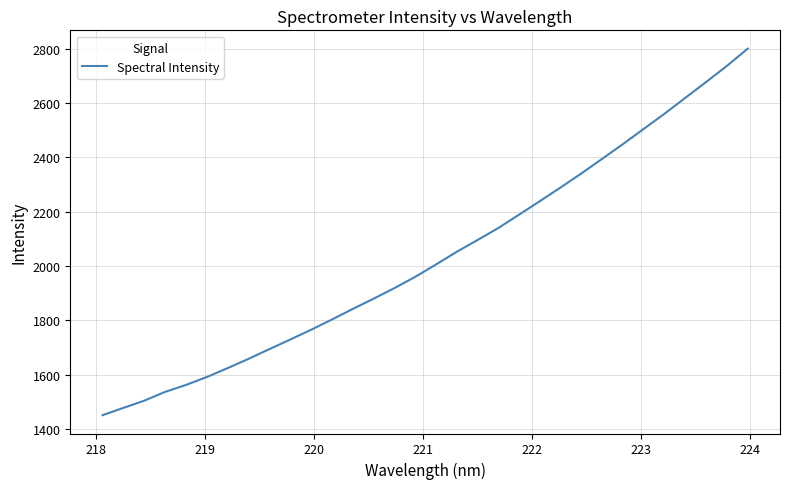

What is the difference between the maximum and minimum values?

1350.0